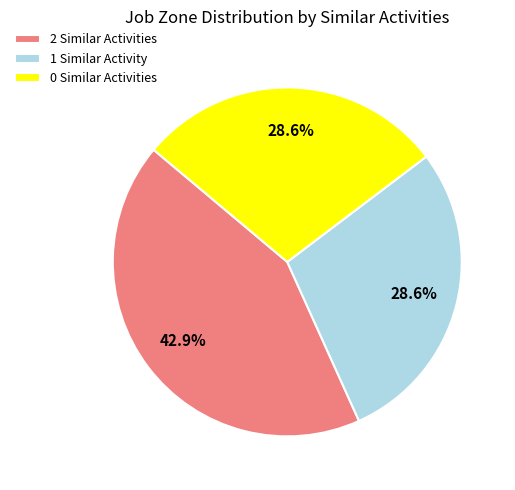

Does any single category account for the majority?

No